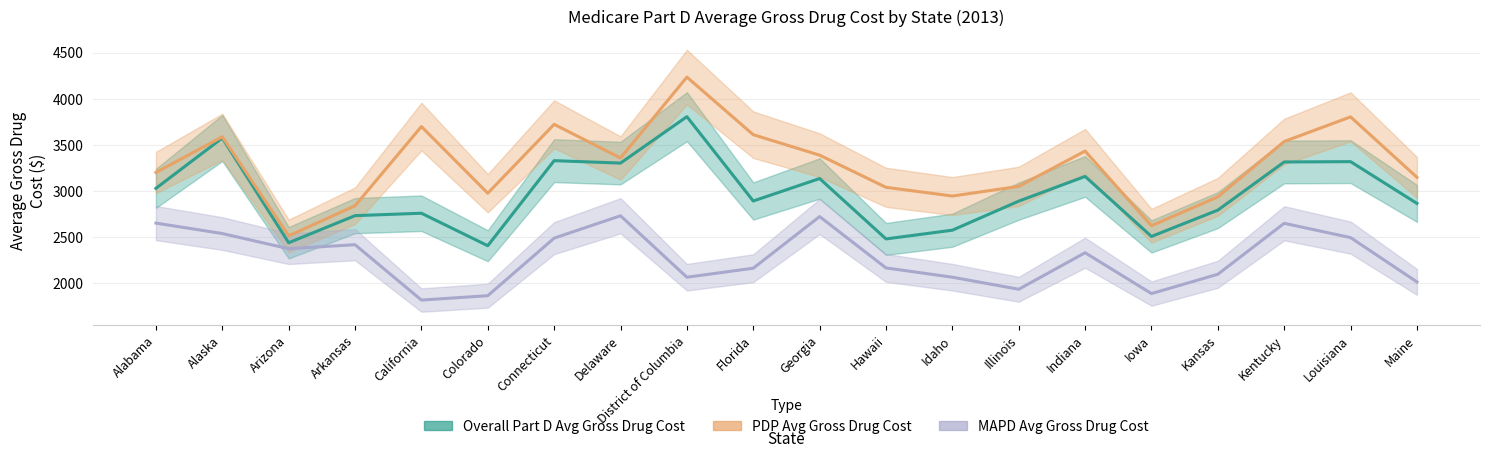

At which category does PDP Avg Gross Drug Cost reach its first local valley?

Arizona